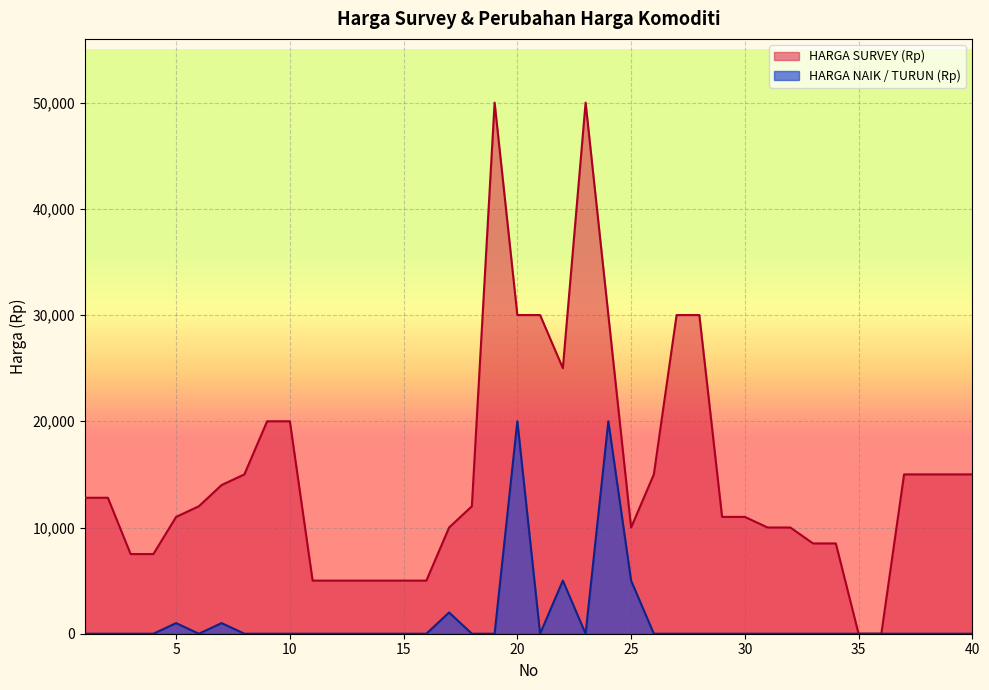

At which category is the sum across all series the highest?

19